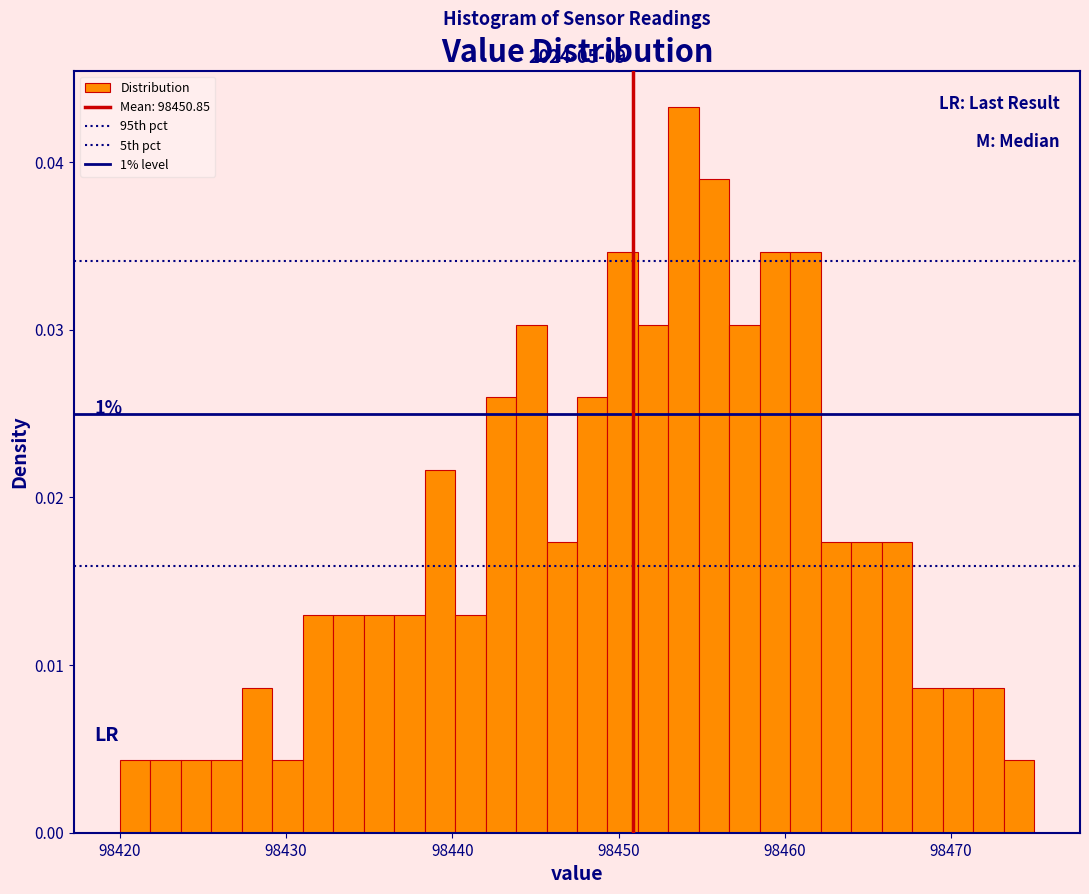

Around what value on the x-axis is the tallest bar? Give the approximate position of its centre, as read against the axis.

98454